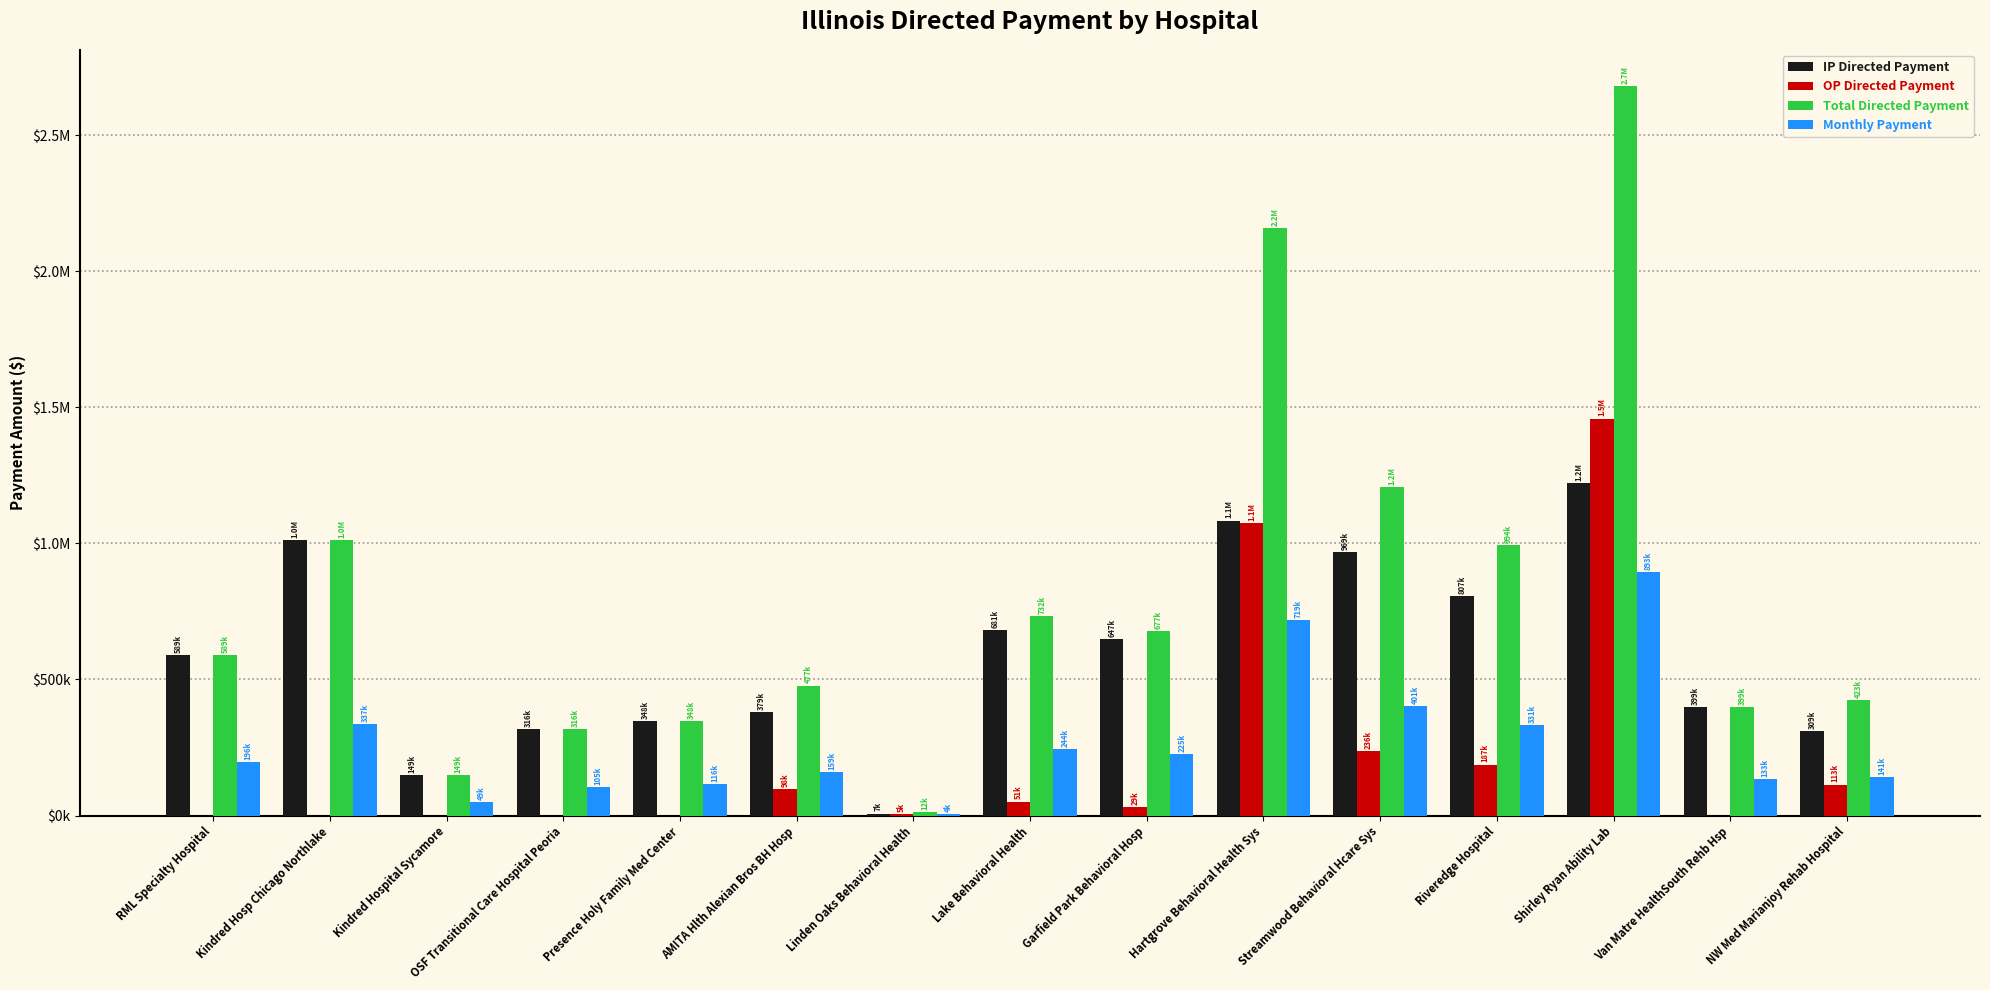

What is the difference between the maximum and minimum values in the OP Directed Payment series?

1458802.8